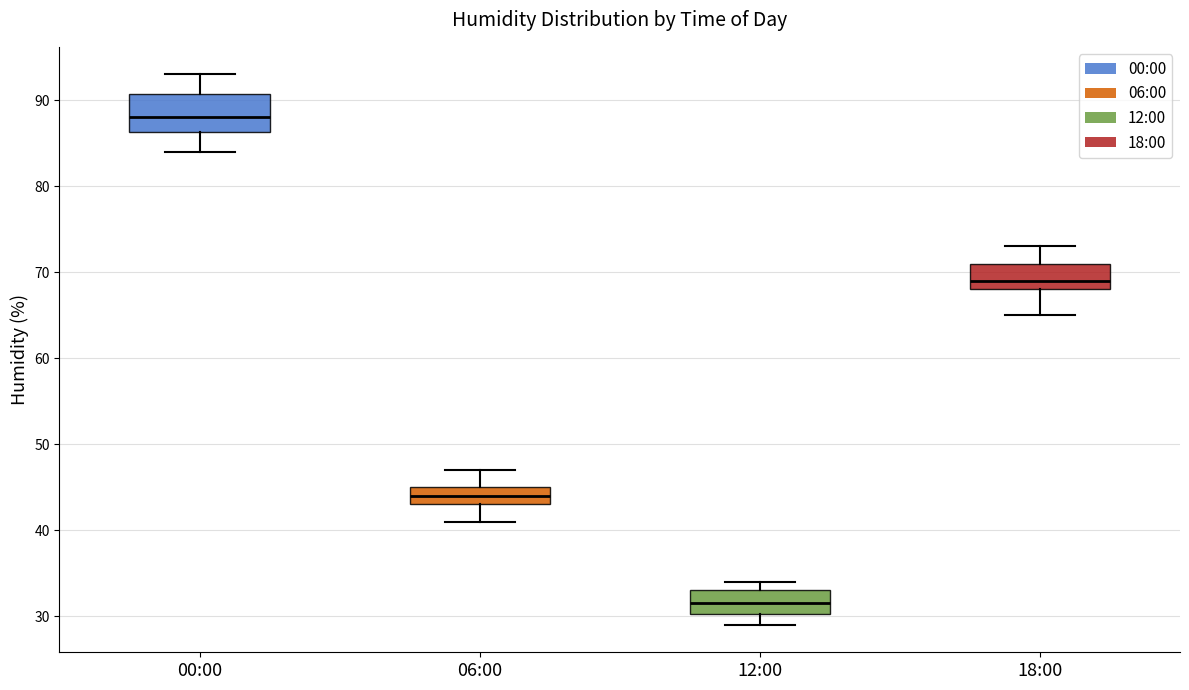

Reading left to right, transcribe this box plot: for each box, give where its median line is, the range the box spans, and where its two whiskers end, as read against the y-axis. The values are not printed on the chart, so give them approximately, as read against the axis.

00:00: median 88, box 86 to 91, whiskers 84 to 93
06:00: median 44, box 43 to 45, whiskers 41 to 47
12:00: median 32, box 30 to 33, whiskers 29 to 34
18:00: median 69, box 68 to 71, whiskers 65 to 73